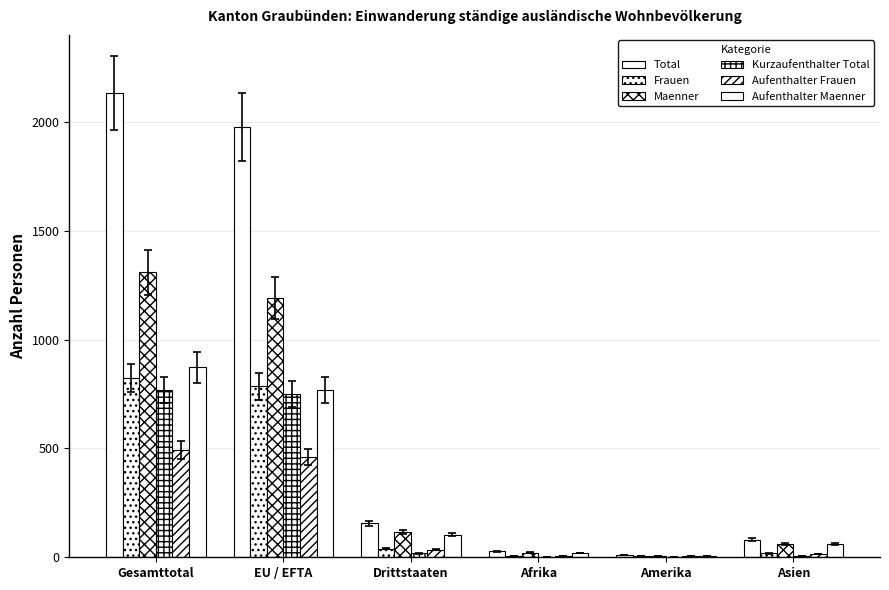

What is the average value of the Total series?

731